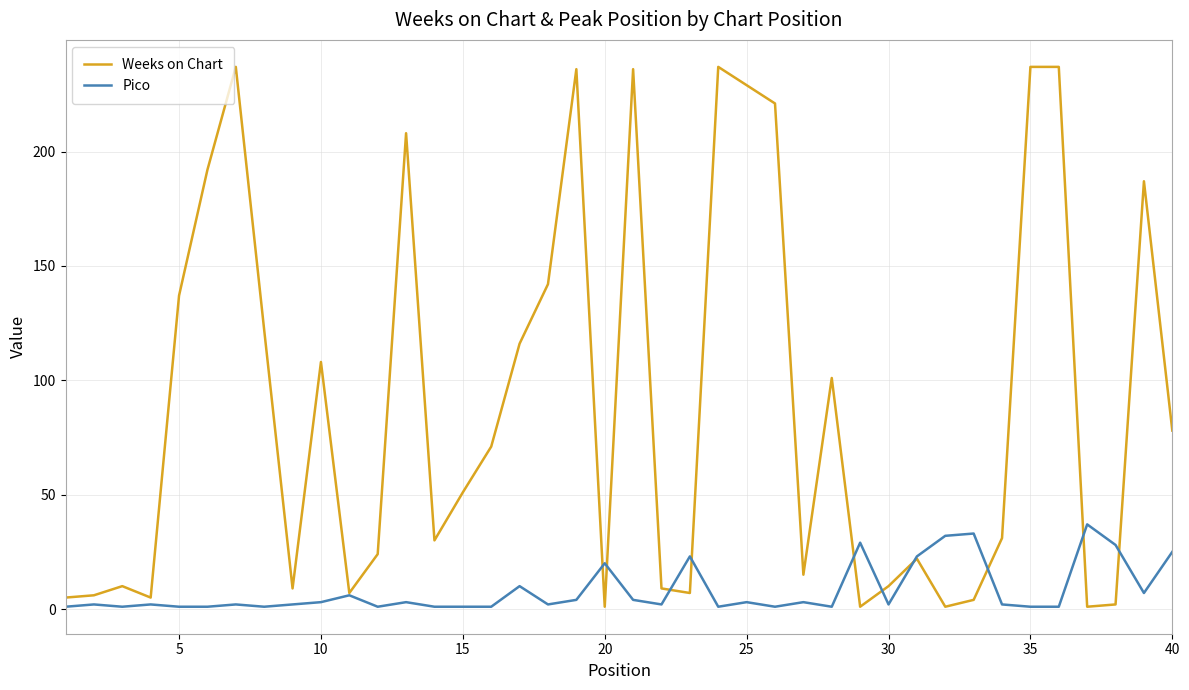

Rank the series by their average value, from highest to lowest.

Weeks on Chart, Pico